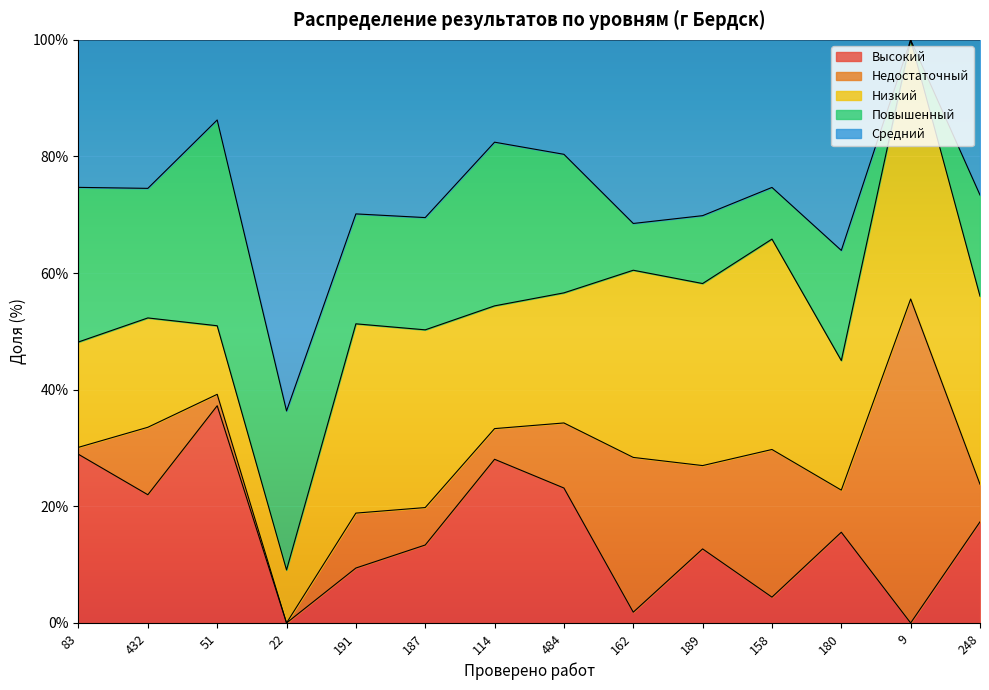

Reading right to left, what are all the values shown in this chart?

Высокий: 248=17.3	9=0.0	180=15.6	158=4.4	189=12.7	162=1.9	484=23.1	114=28.1	187=13.4	191=9.4	22=0.0	51=37.2	432=22.0	83=28.9
Недостаточный: 248=6.5	9=55.6	180=7.2	158=25.3	189=14.3	162=26.5	484=11.2	114=5.3	187=6.4	191=9.4	22=0.0	51=2.0	432=11.6	83=1.2
Низкий: 248=32.3	9=44.4	180=22.2	158=36.1	189=31.2	162=32.1	484=22.3	114=21.1	187=30.5	191=32.5	22=9.1	51=11.8	432=18.8	83=18.1
Повышенный: 248=17.3	9=0.0	180=18.9	158=8.9	189=11.6	162=8.0	484=23.8	114=28.1	187=19.2	191=18.9	22=27.3	51=35.3	432=22.2	83=26.5
Средний: 248=26.6	9=0.0	180=36.1	158=25.3	189=30.2	162=31.5	484=19.6	114=17.5	187=30.5	191=29.8	22=63.6	51=13.7	432=25.5	83=25.3